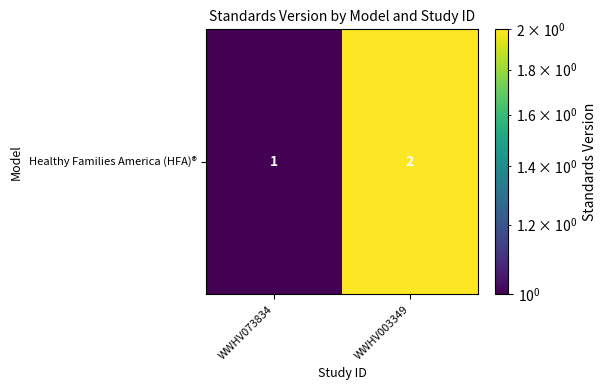

Reading right to left, transcribe all the data shown in this chart.

WWHV003349=2	WWHV073834=1